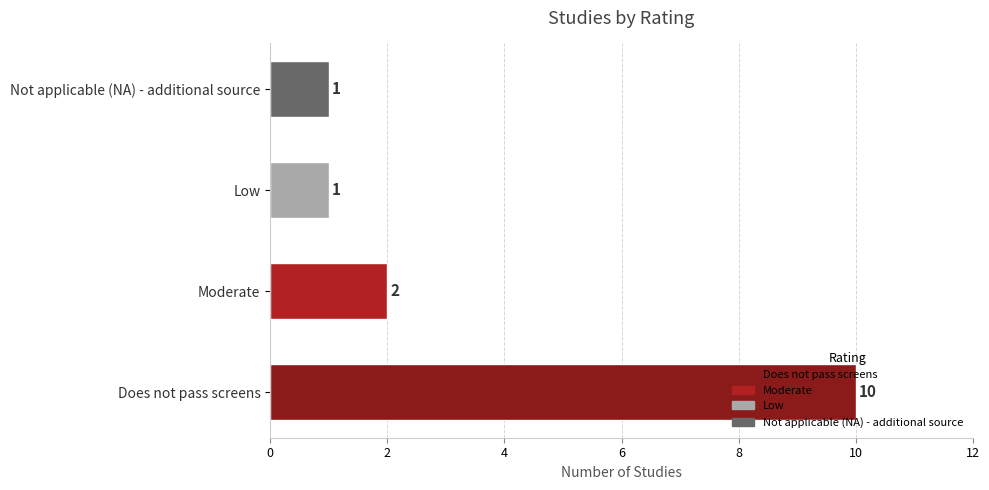

The value at Does not pass screens is 2. True or false?

False